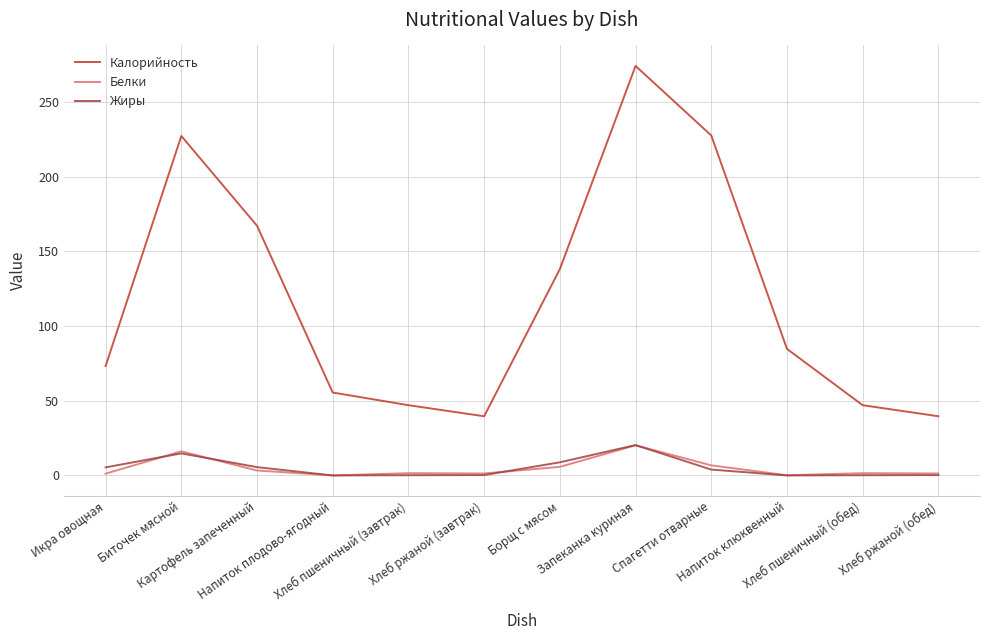

How many lines are shown in the chart?

3